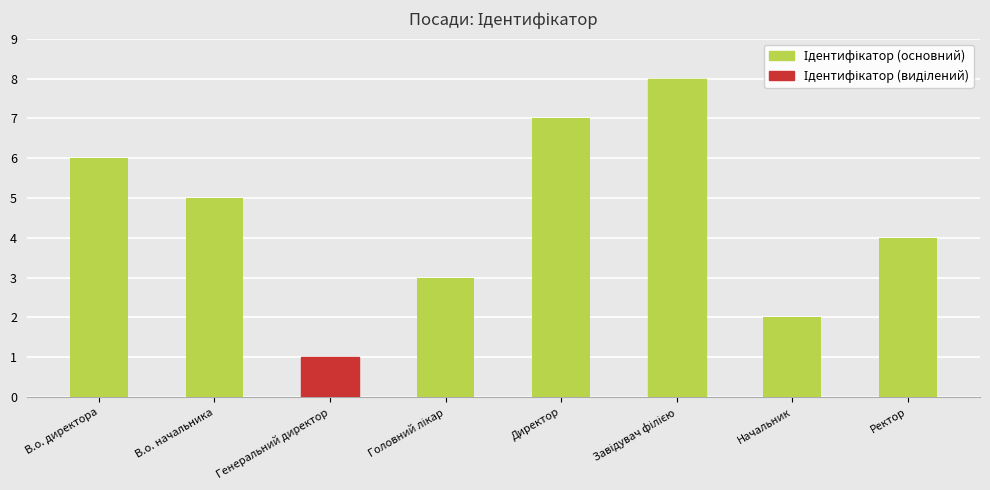

How many data points does each series have?

8